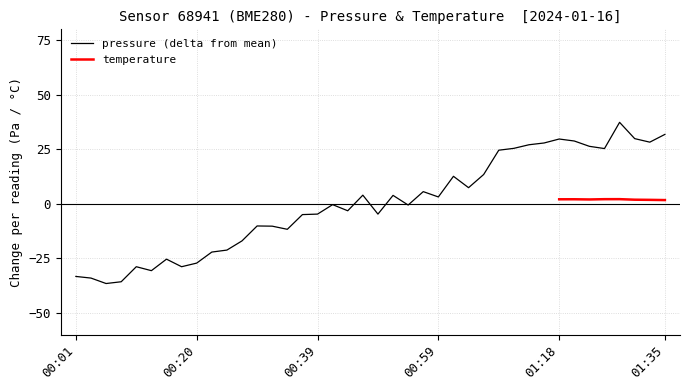

List the labels in order of value, largest first.

01:28, 01:35, 01:30, 01:18, 01:21, 01:33, 01:16, 01:13, 01:23, 01:11, 01:25, 01:08, 01:06, 01:01, 01:04, 00:56, 00:47, 00:51, 00:59, 00:42, 00:54, 00:44, 00:39, 00:49, 00:37, 00:30, 00:32, 00:35, 00:27, 00:25, 00:22, 00:15, 00:20, 00:10, 00:18, 00:13, 00:01, 00:03, 00:08, 00:05